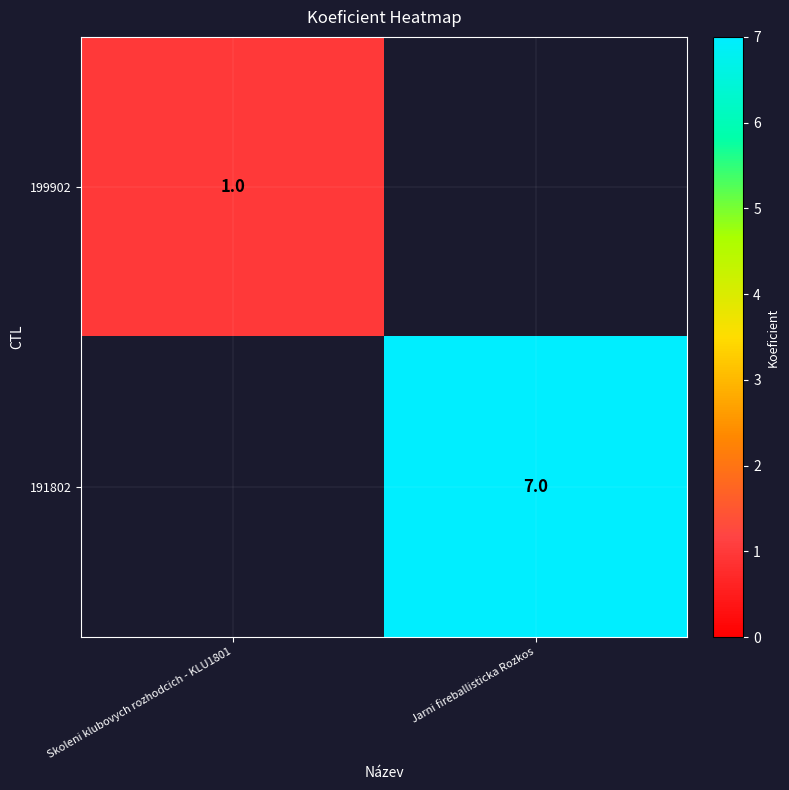

Is the value of 191802 at Jarni fireballisticka Rozkos greater than the value of 199902 at Skoleni klubovych rozhodcich - KLU1801?

Yes